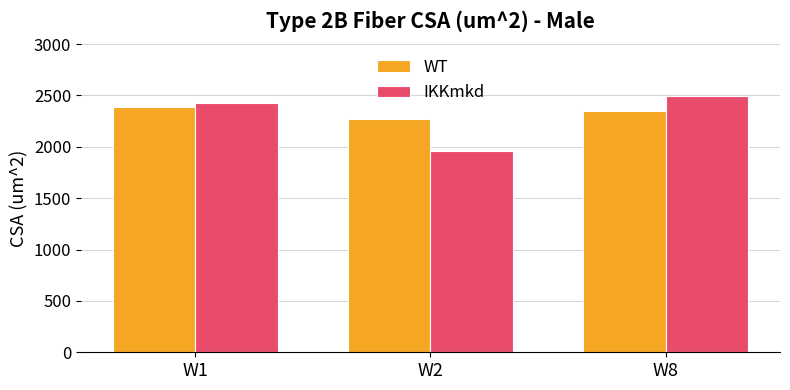

What is the lowest value of the WT series?

2268.3